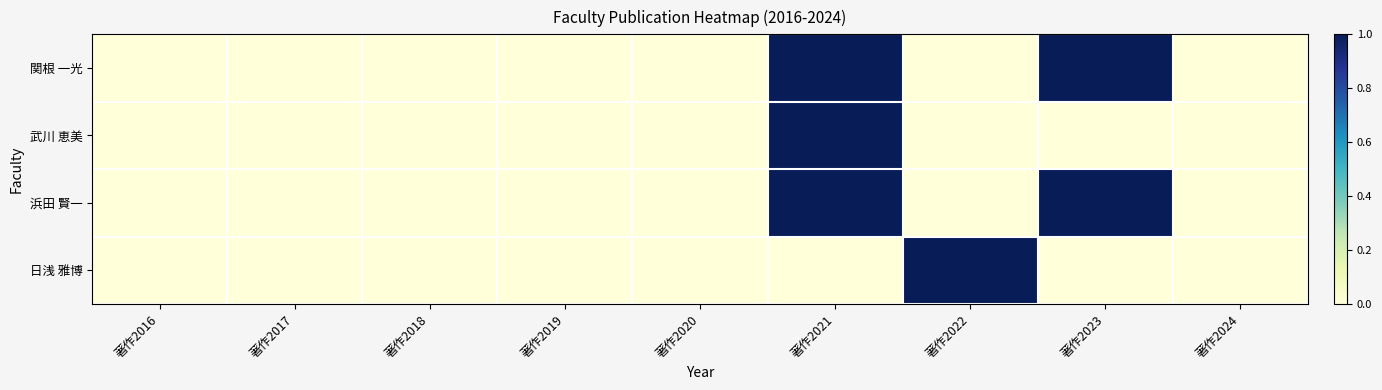

Rank the series by their maximum value, from lowest to highest.

関根 一光, 武川 恵美, 浜田 賢一, 日浅 雅博